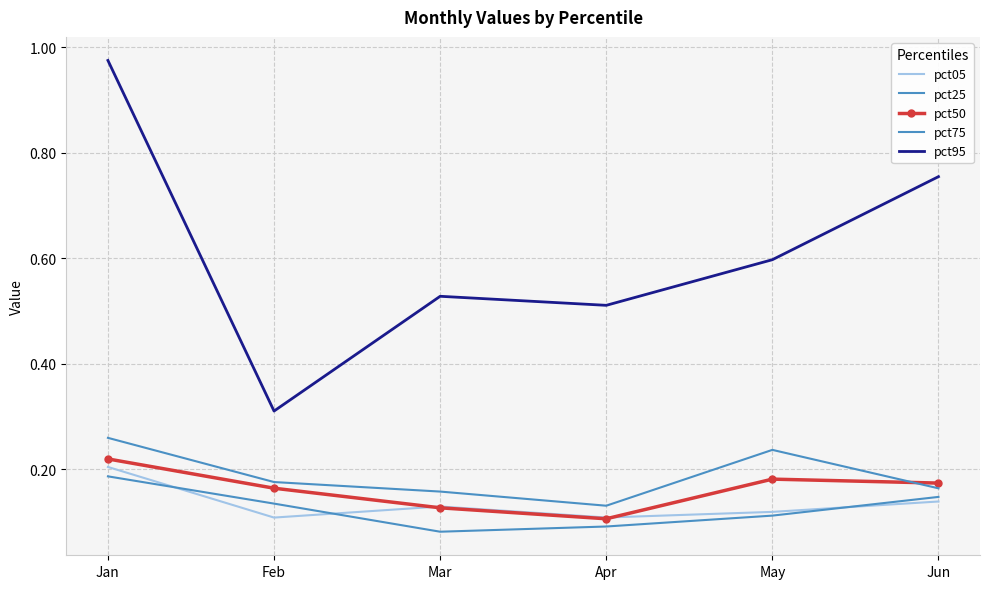

True or false: pct95 and pct05 cross at least once.

False